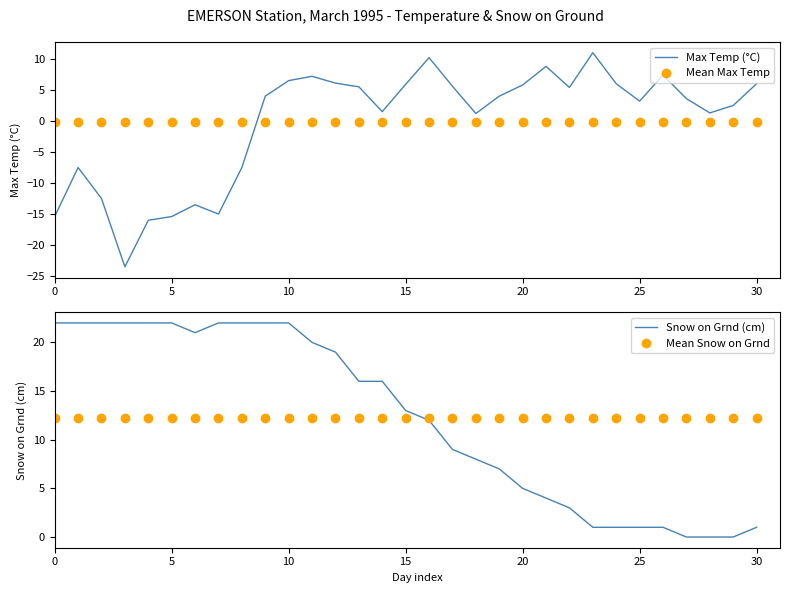

What is the label of the 20th point from the right?

11